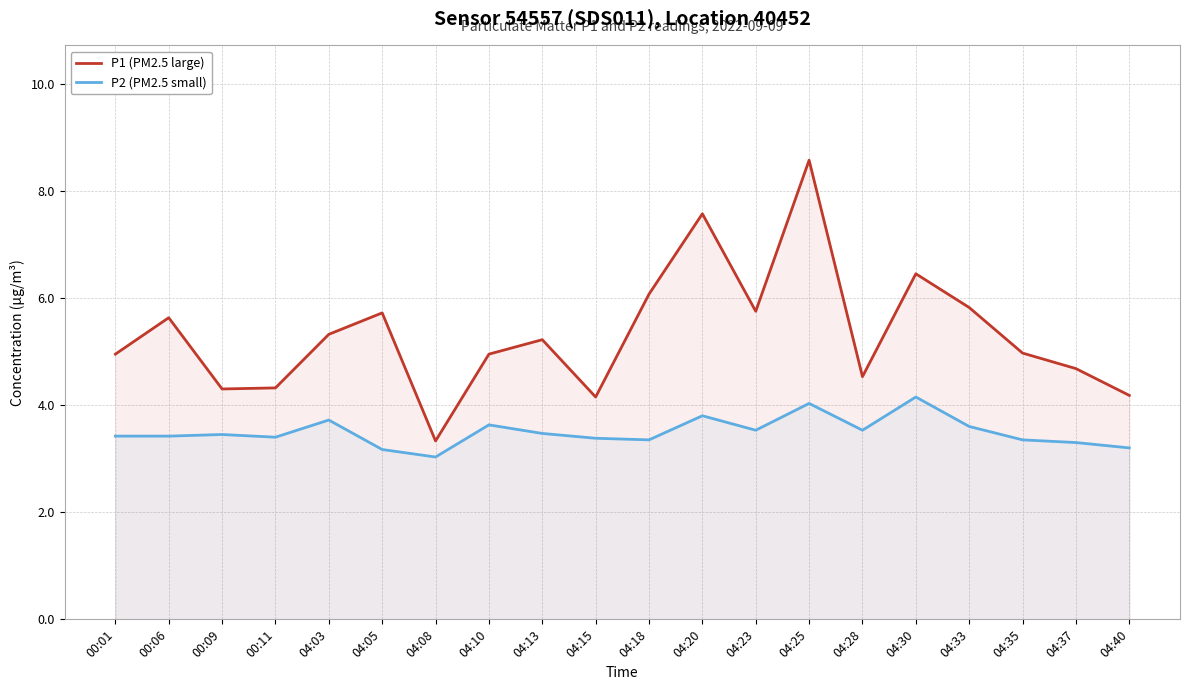

Between 00:11 and 04:08, which series saw the biggest shift?

P1 (PM2.5 large)